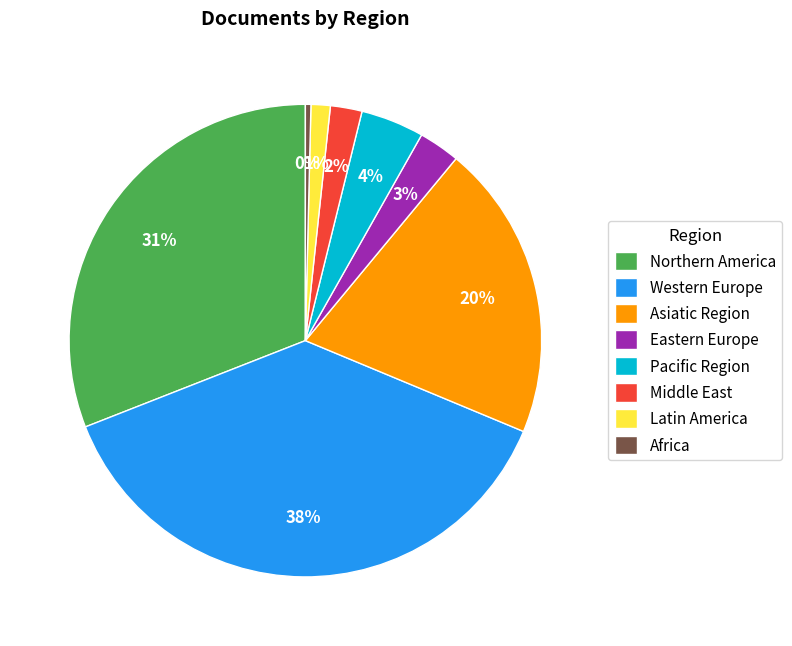

Combined, do Pacific Region and Latin America account for over 50%?

No